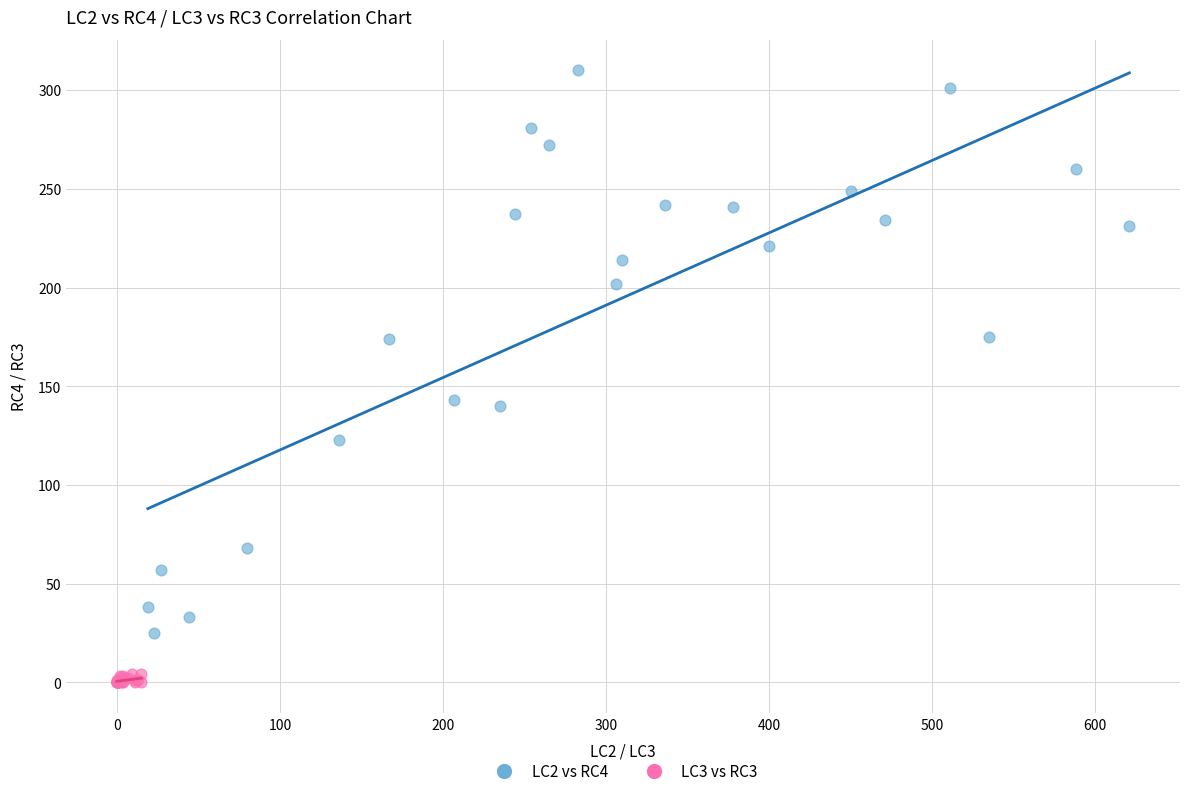

Which series contains the lowest Y value?

LC3 vs RC3